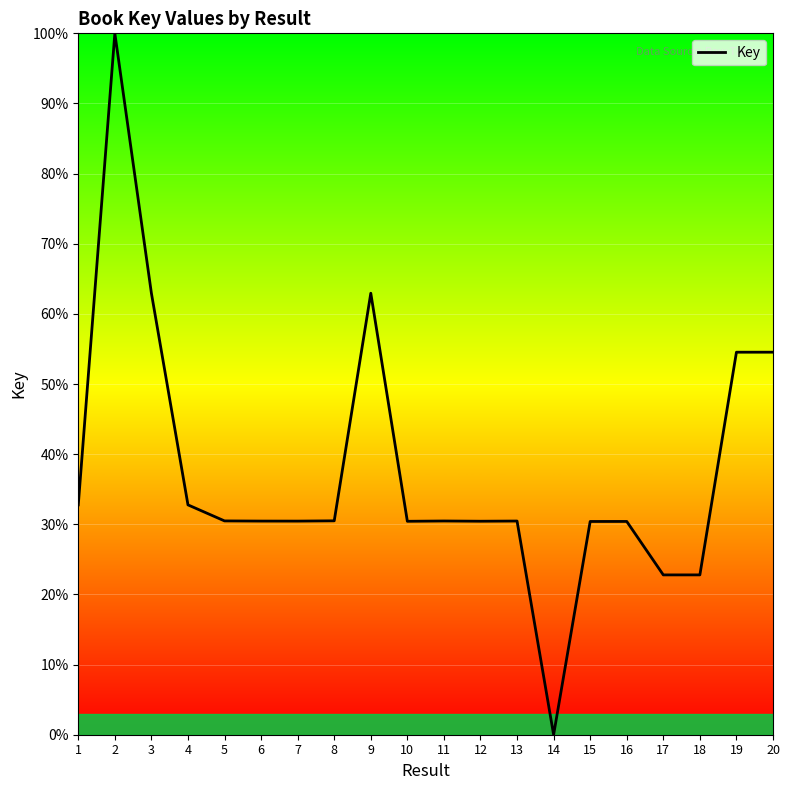

At which category does the chart reach its minimum across all series?

14